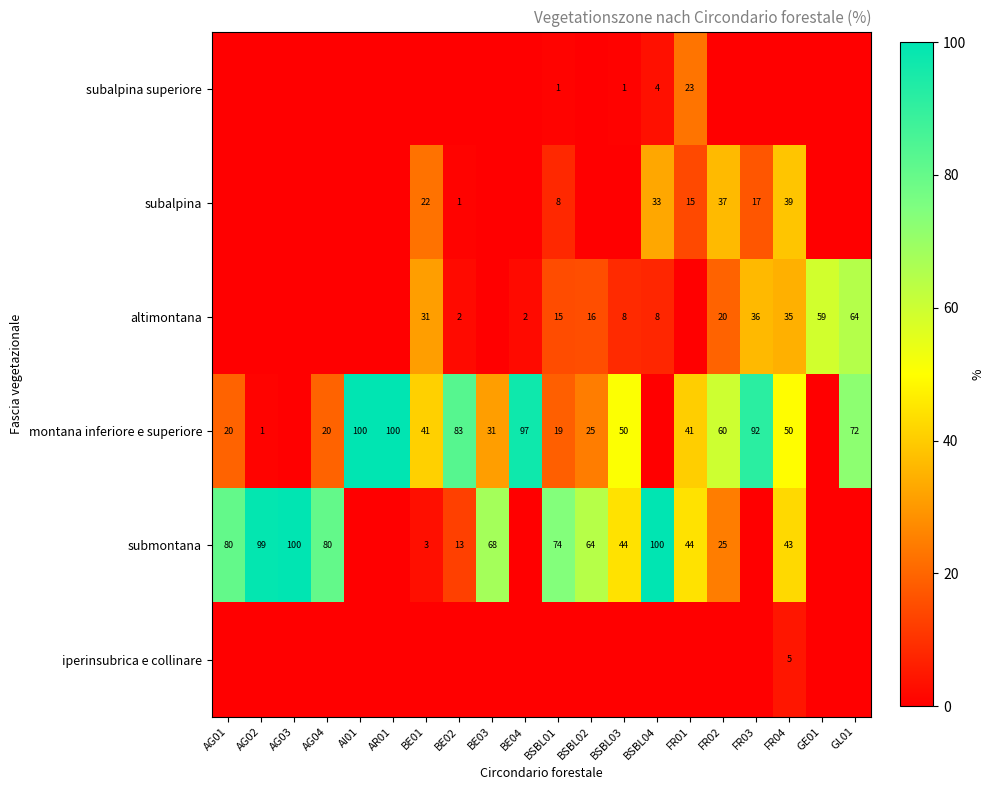

What is the difference between the subalpina values at FR01 and FR02?

22